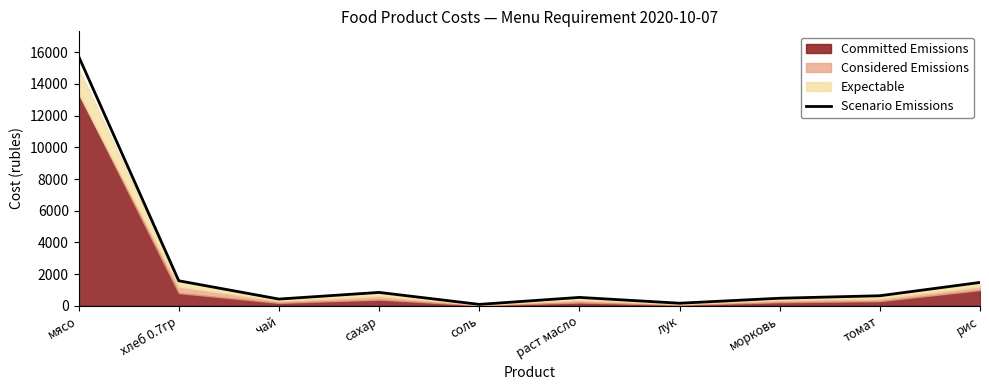

Where is the first local minimum?

чай